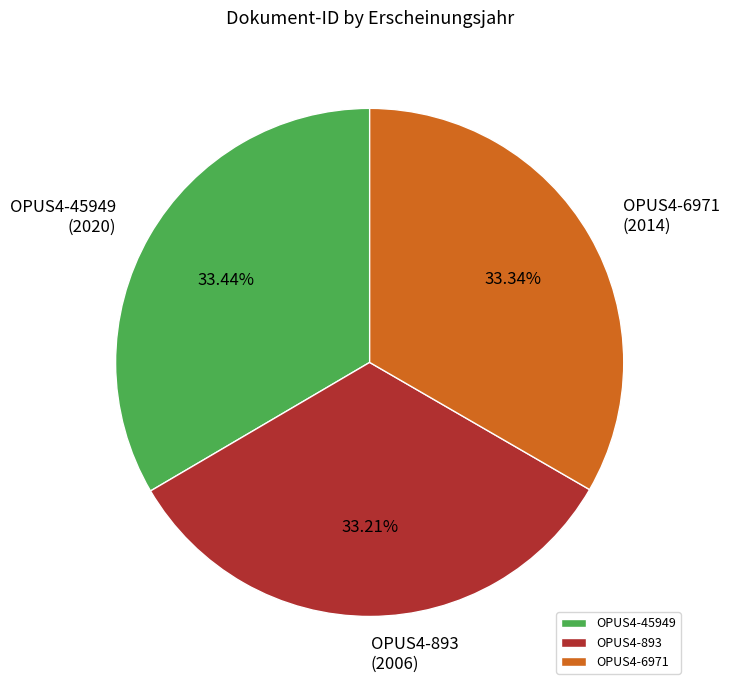

How many slices are in this pie chart?

3